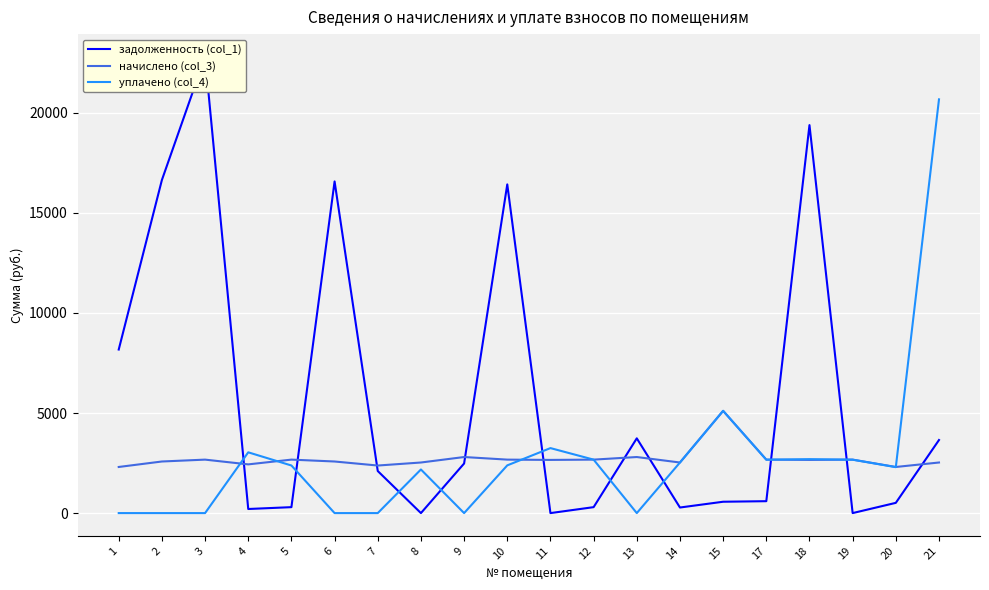

What is the total value across all series at 11?

5904.0